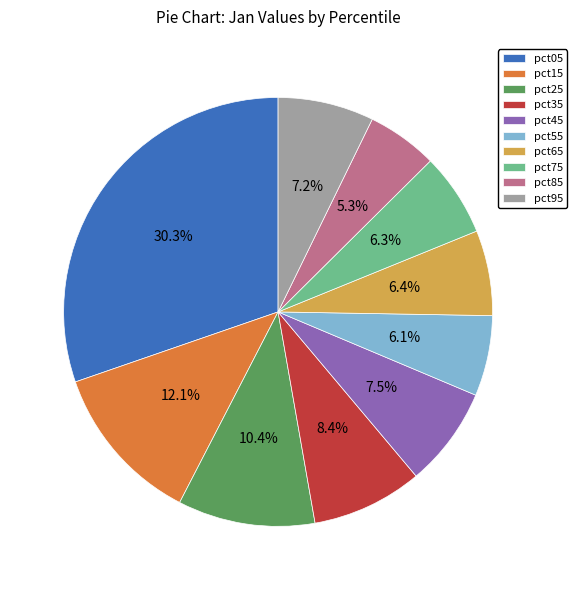

Does pct85 represent more than half of the total?

No